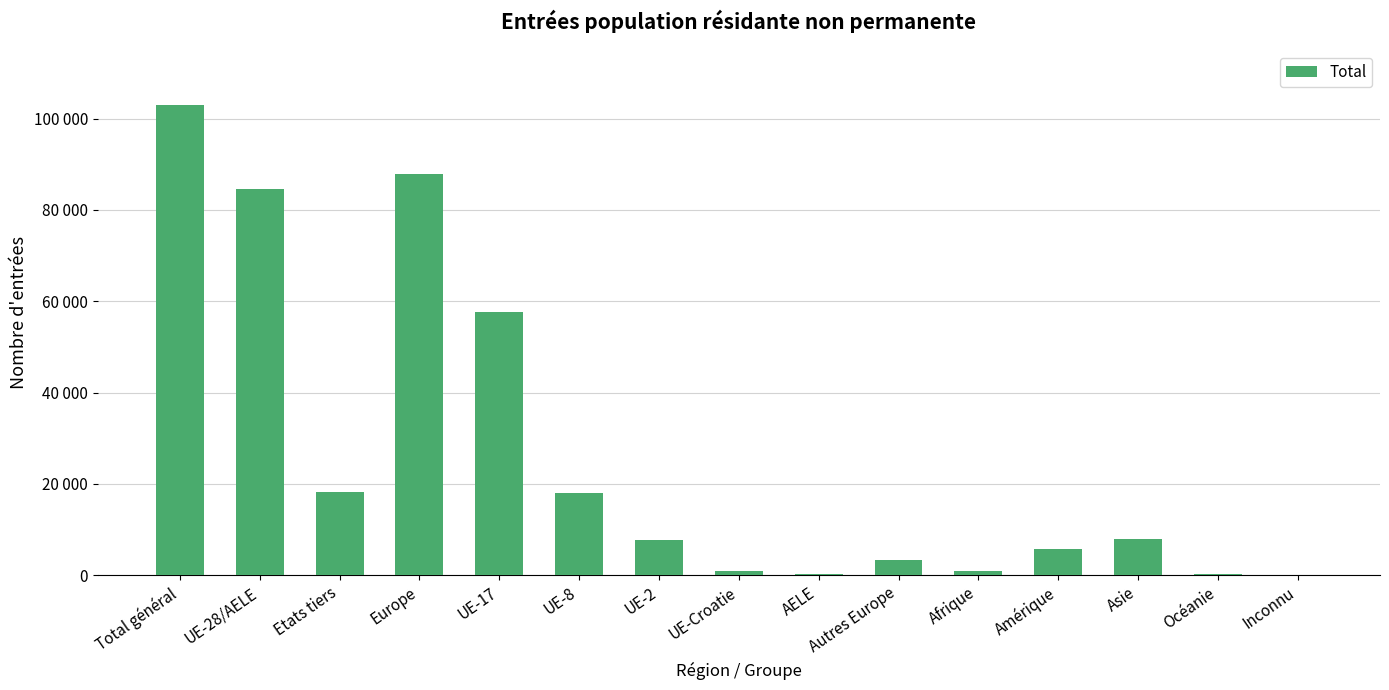

What is the label of the 2nd bar from the right?

Océanie